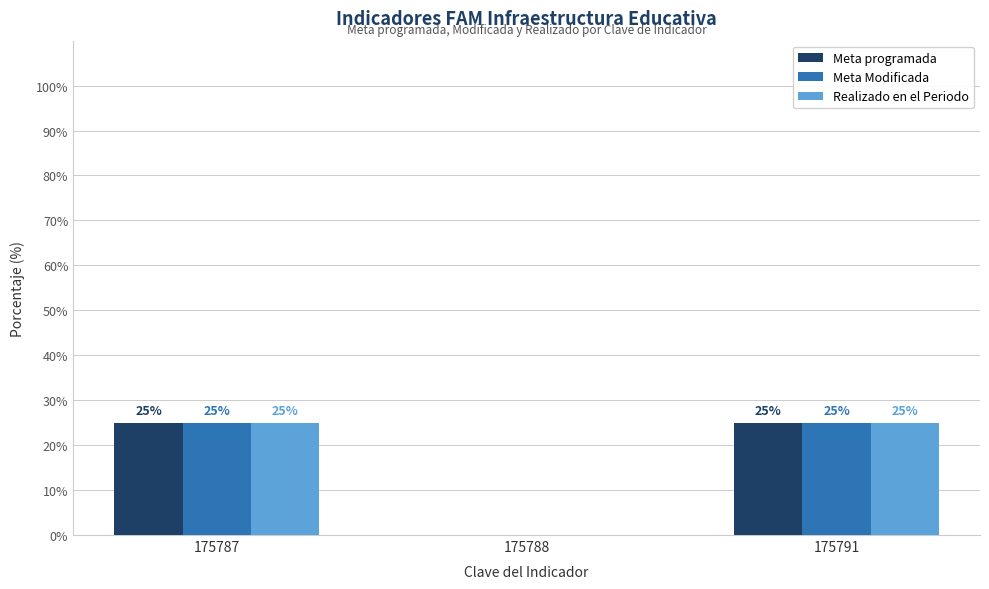

Is the value of Meta Modificada at 175791 greater than the value of Meta programada at 175788?

Yes